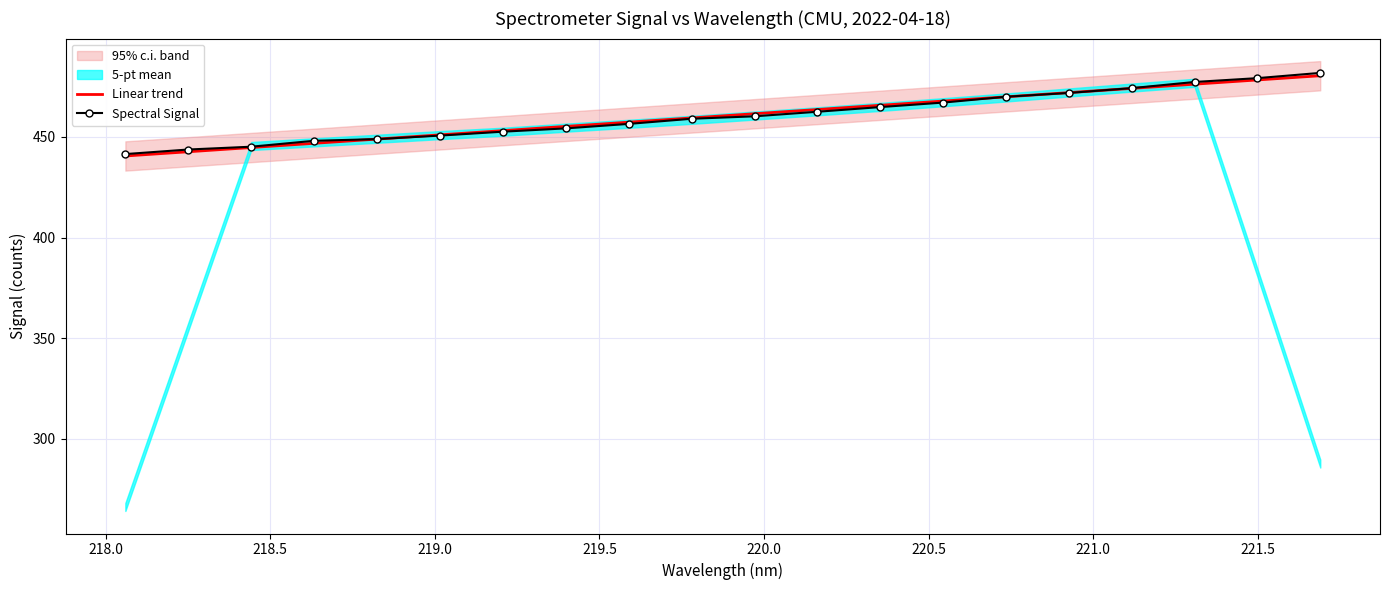

The value of Spectral Signal at 218.5 is 445.1. True or false?

True